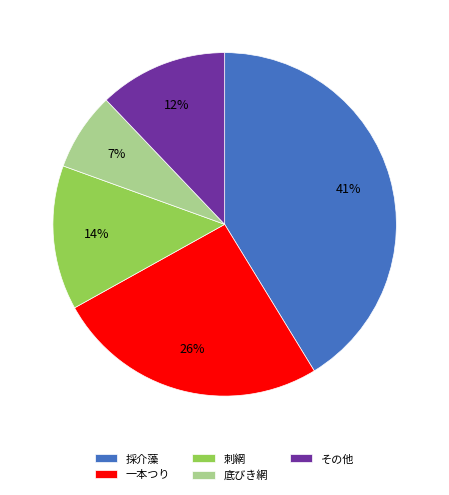

Approximately how many times larger is the value at その他 compared to 一本つり?

0.5